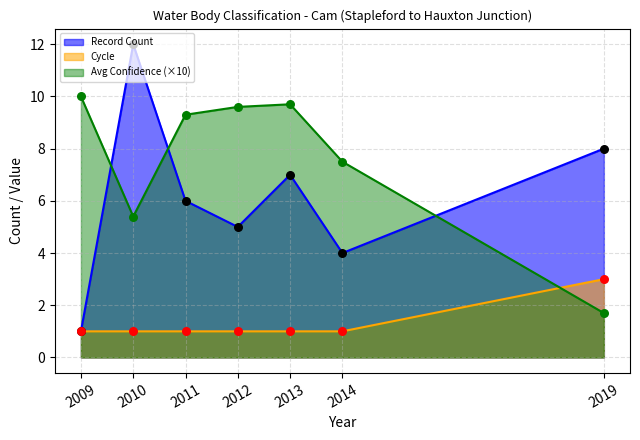

At which category is the sum across all series the highest?

2010